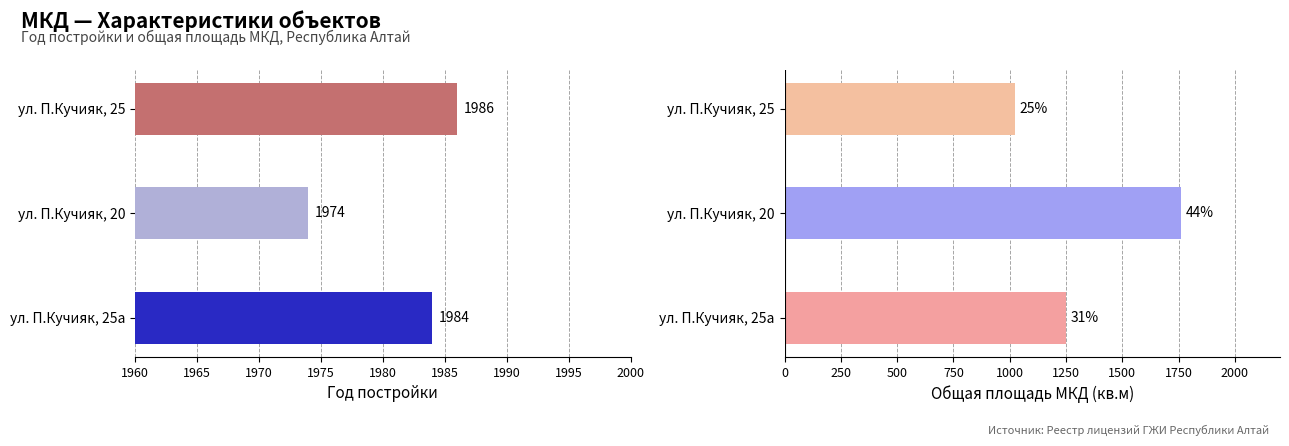

How many data points in Год постройки are above 1984?

1